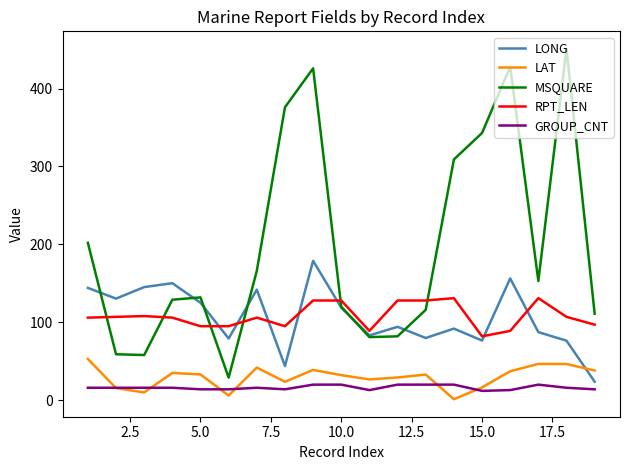

What is the greatest value displayed?

451.0